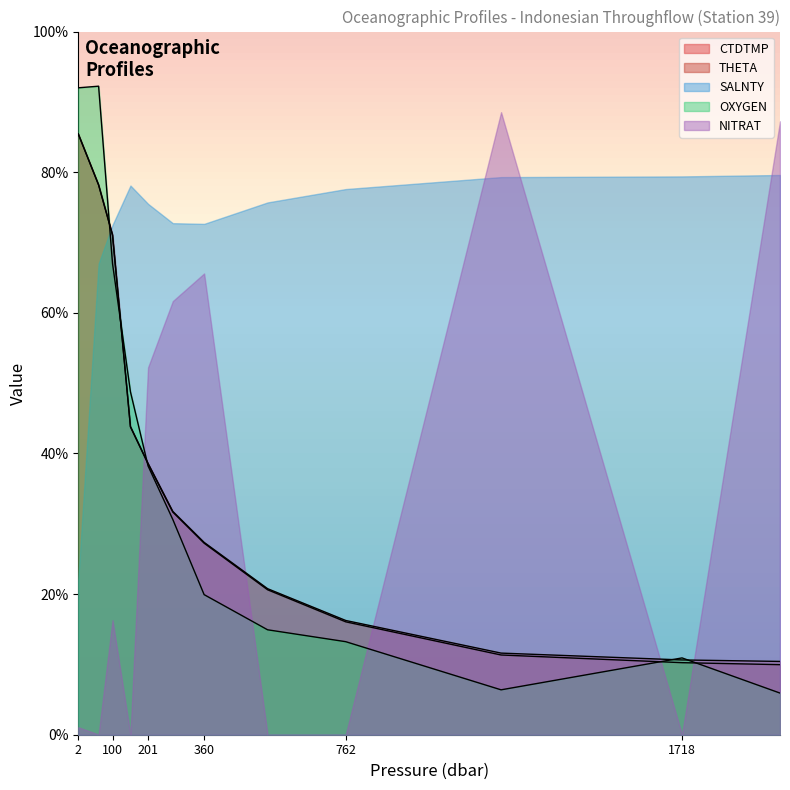

How many series are shown in this chart?

5